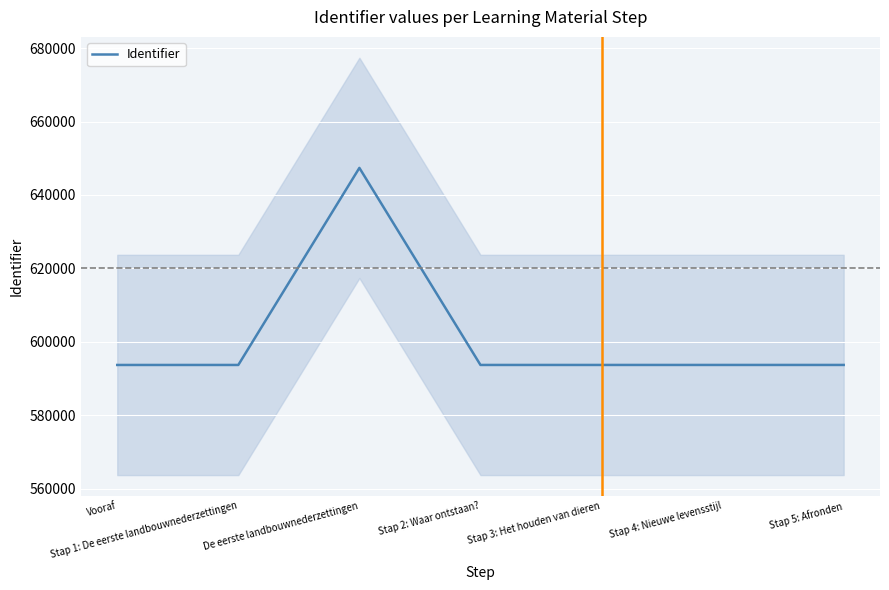

What is the greatest value displayed?

647376